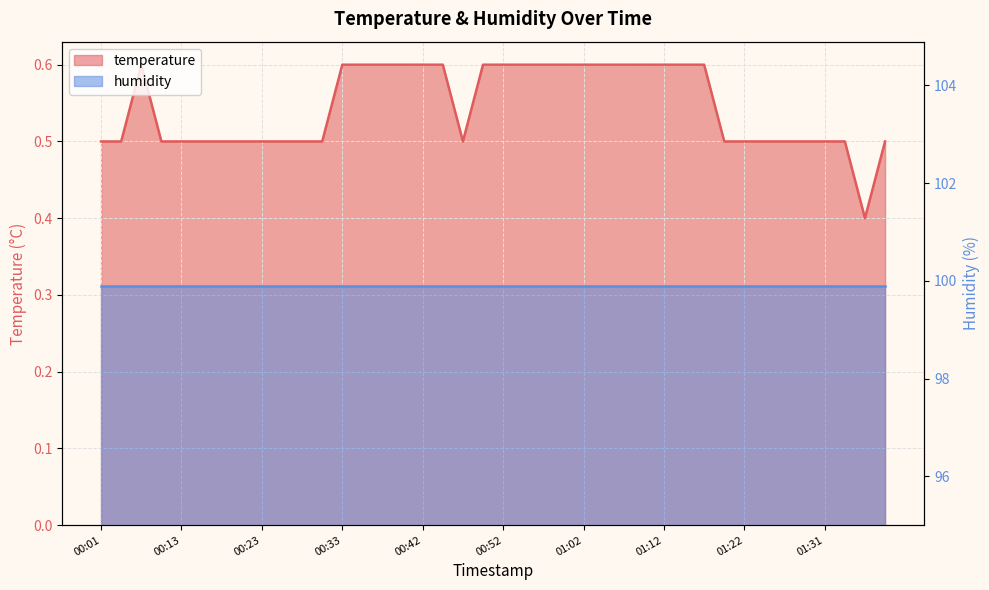

True or false: there are more than 1 points higher than both neighbors.

False